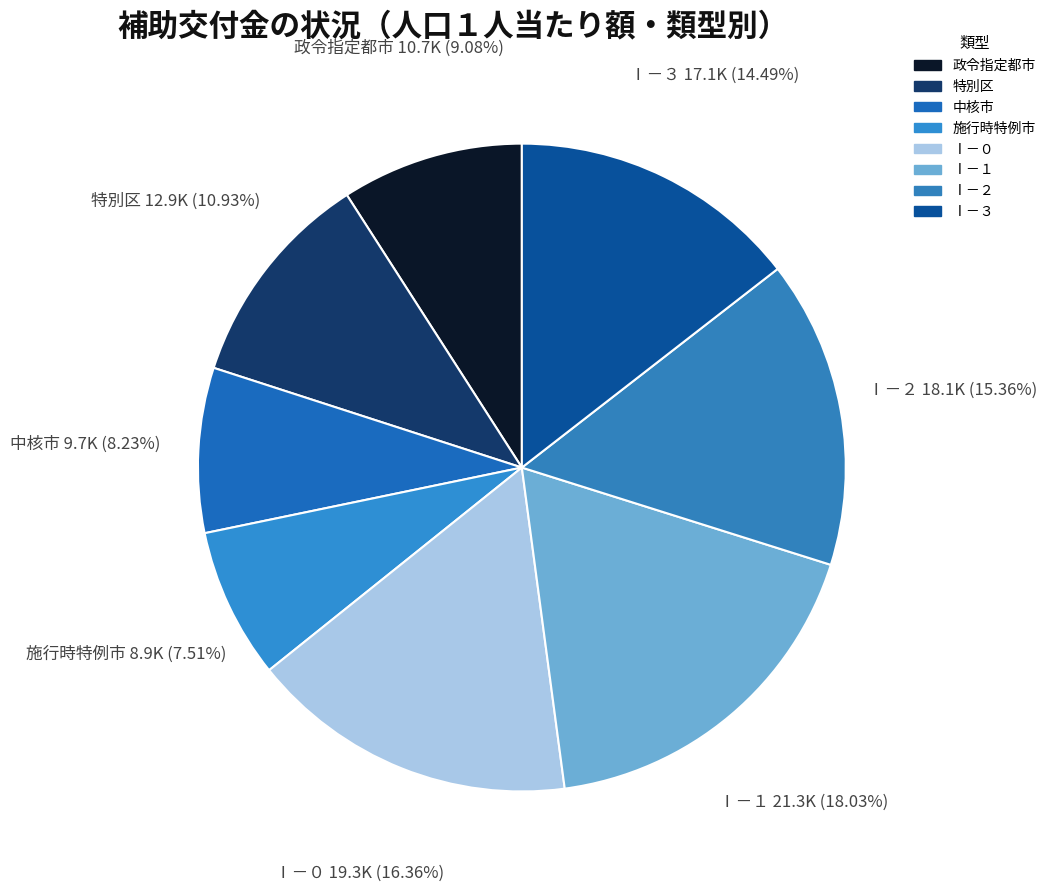

Count the number of slices in the pie.

8